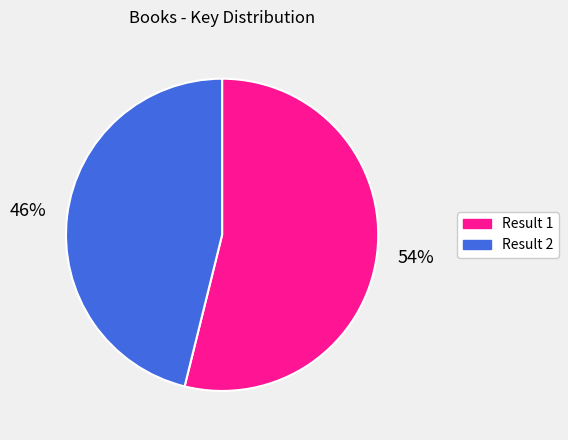

Is there a majority slice in this chart?

Yes